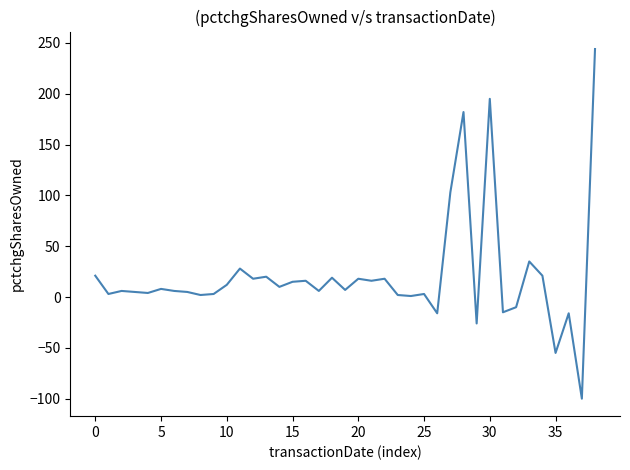

How many lines are shown in the chart?

1